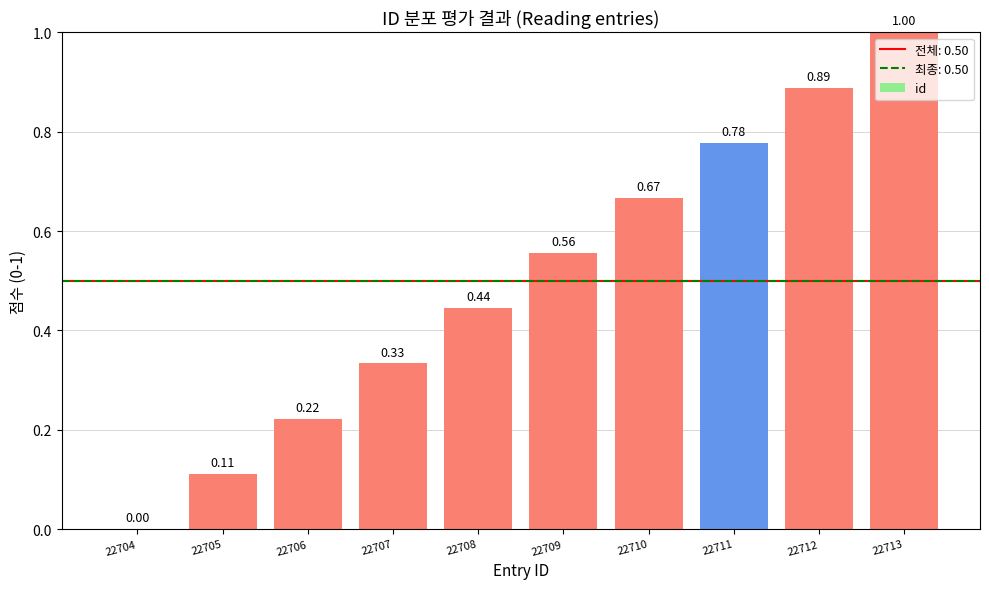

How many positive values are there?

9